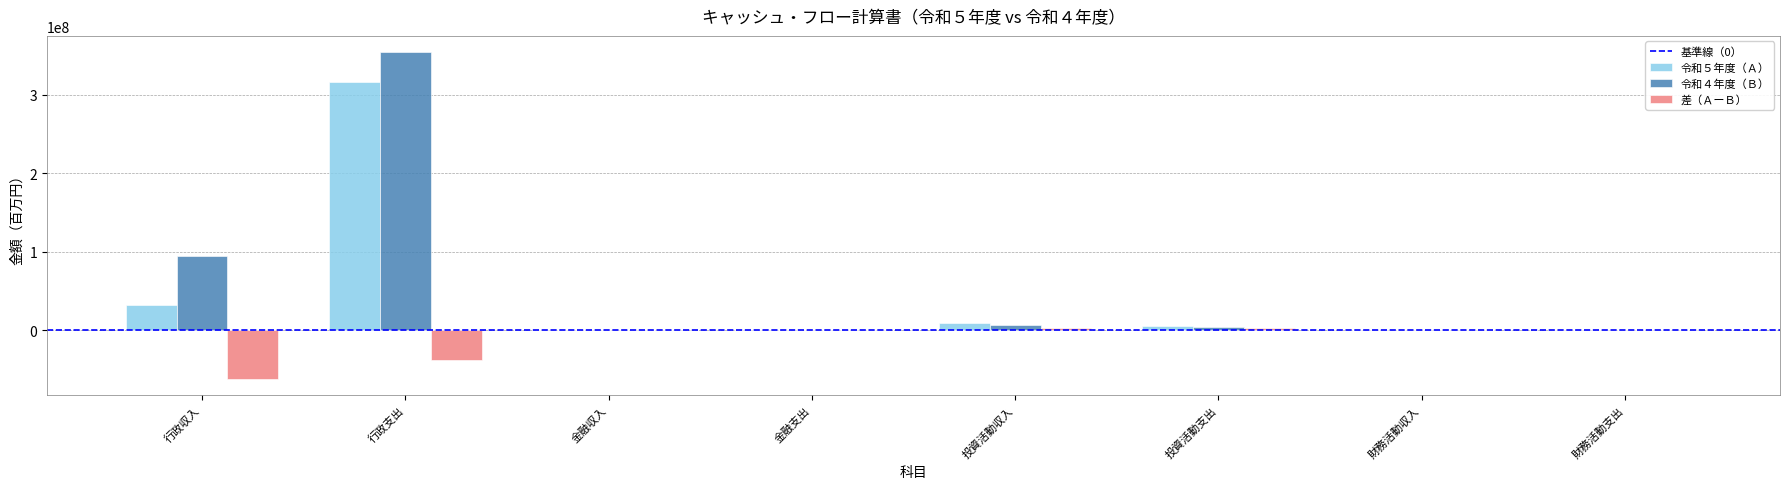

What is the greatest value displayed?

354609563